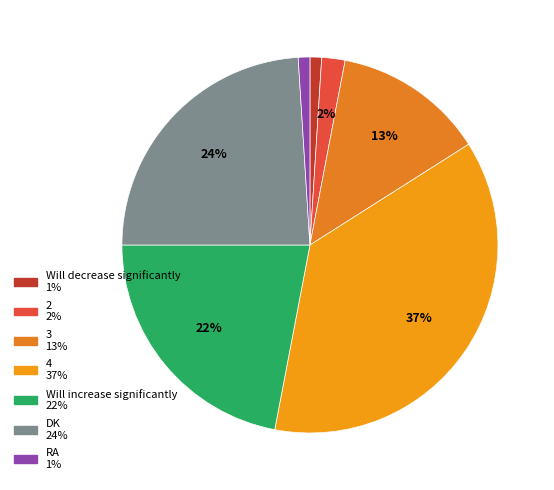

To the nearest percent, what is the difference between the largest and smallest slice percentages?

36%